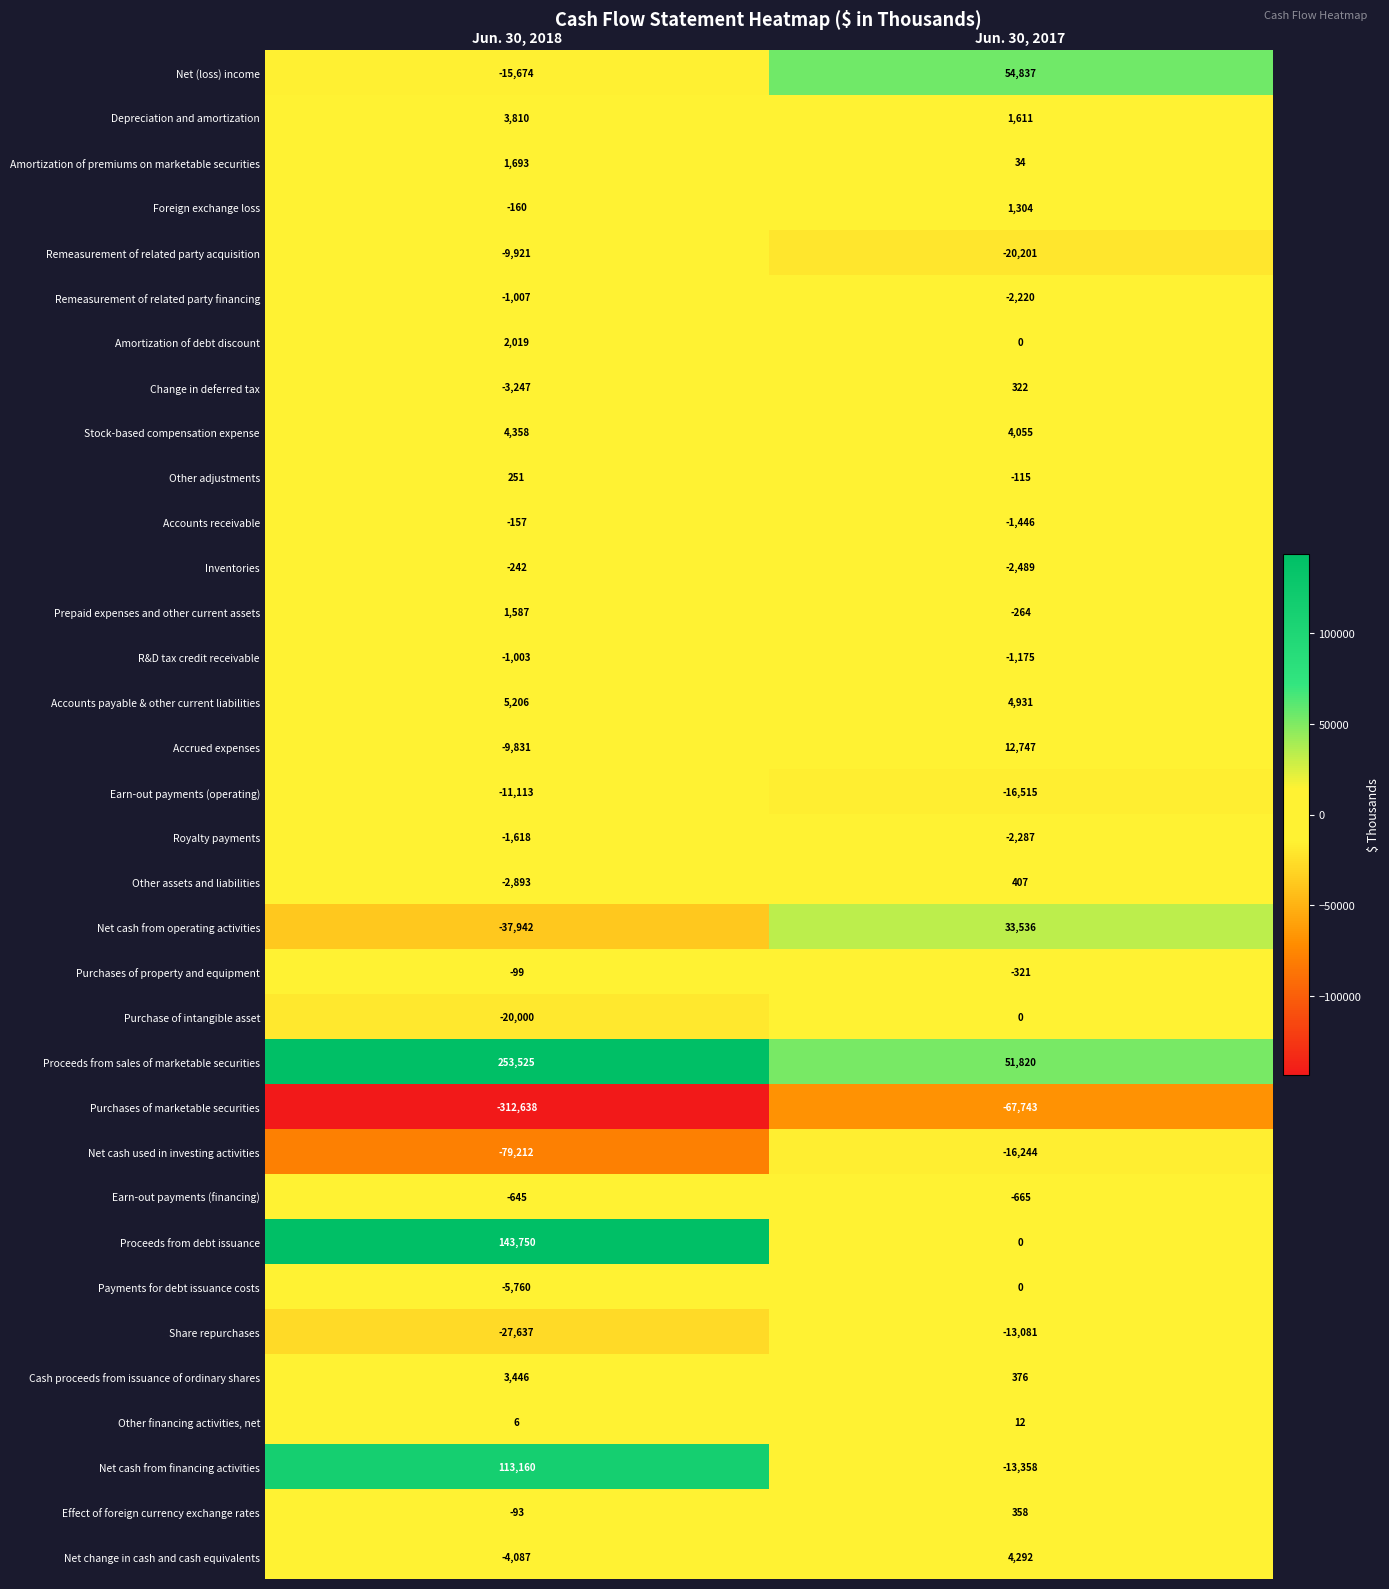

What is the difference between the highest and lowest values at Jun. 30, 2018?

566163